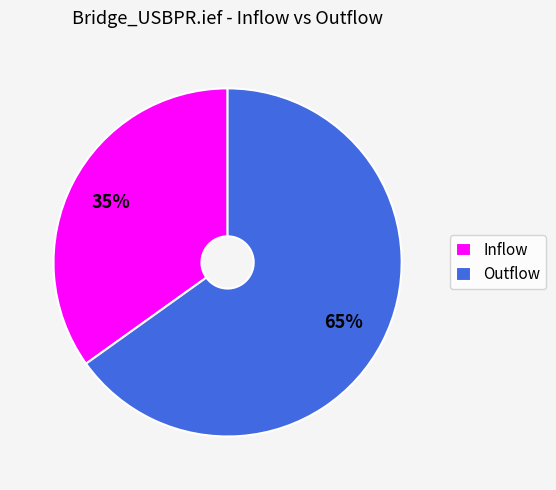

How many segments does this pie chart have?

2